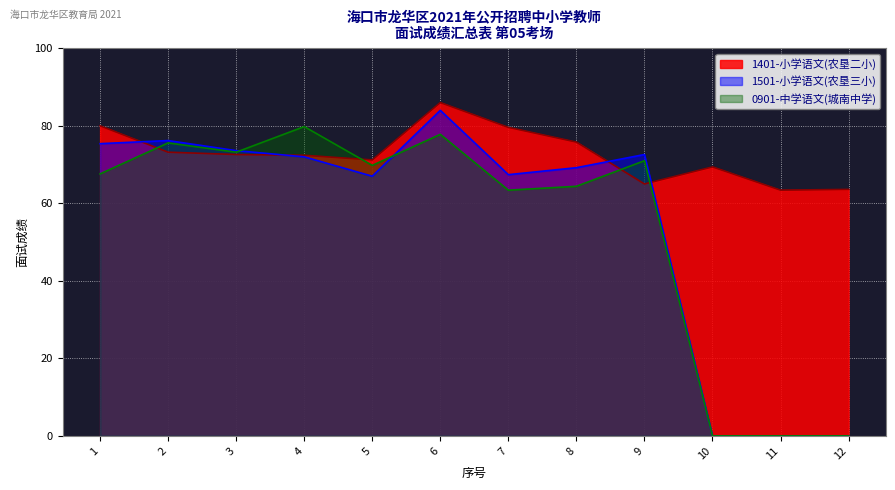

At how many categories does at least one series exceed 42?

12